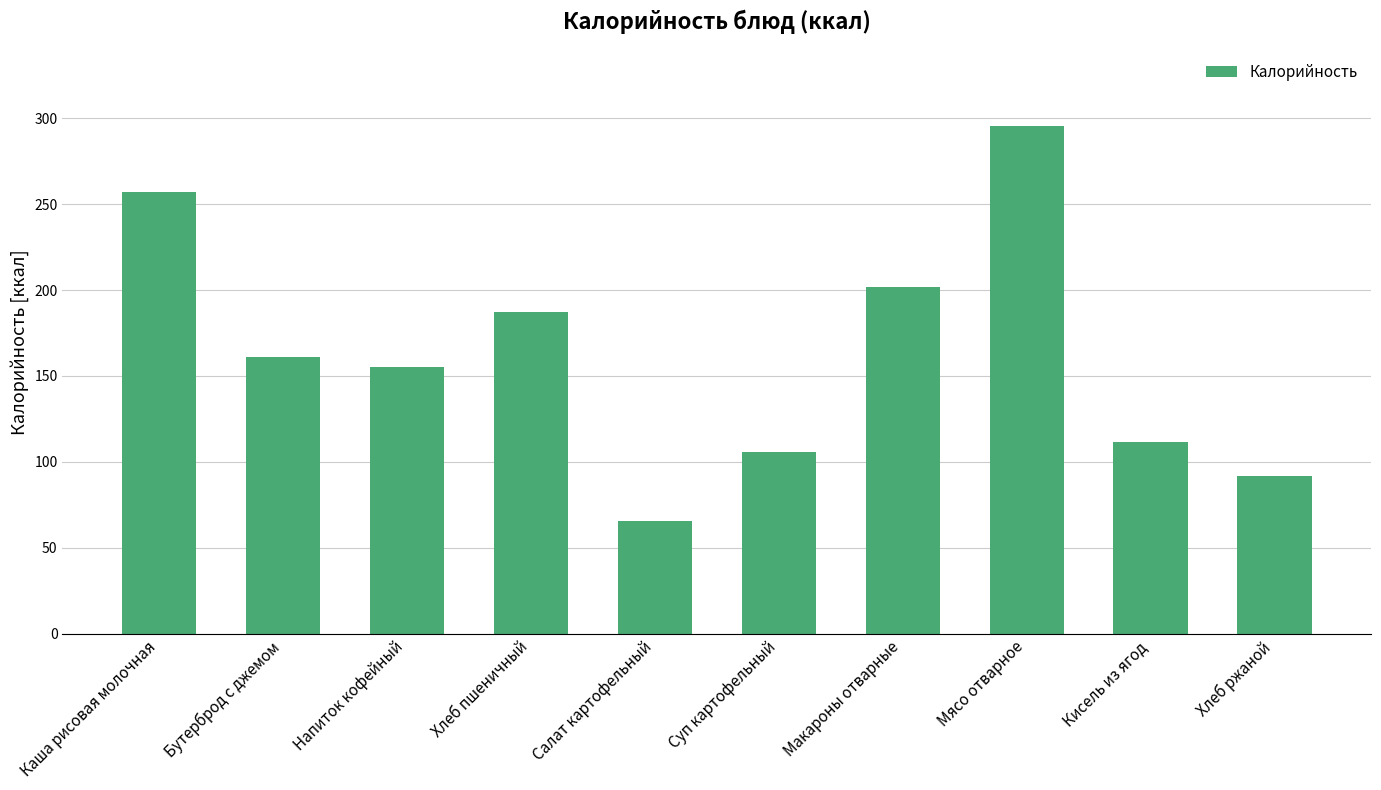

What is the sum of the values at Хлеб пшеничный and Макароны отварные?

388.9